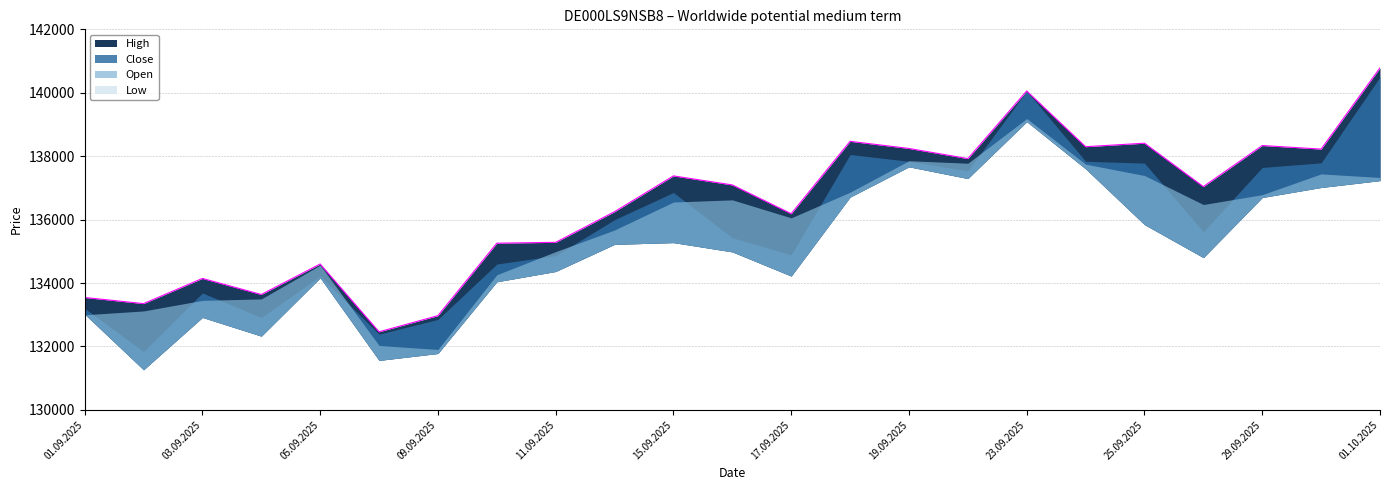

Where does the Close series first go above 135620?

12.09.2025